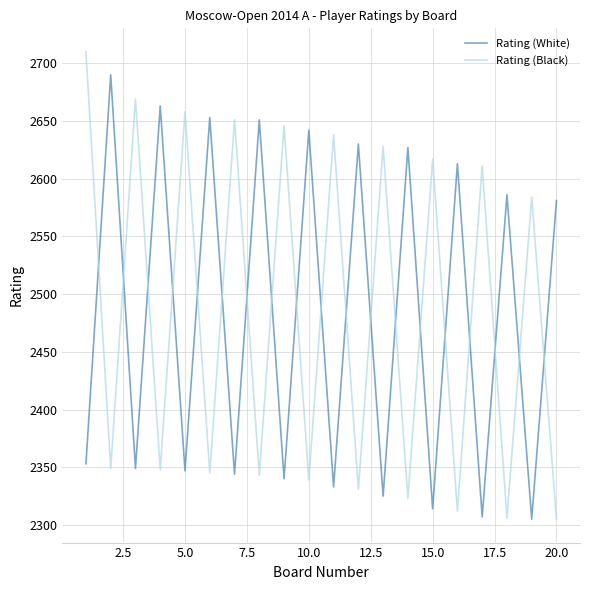

List the series in order of their peak value, highest first.

Rating (Black), Rating (White)